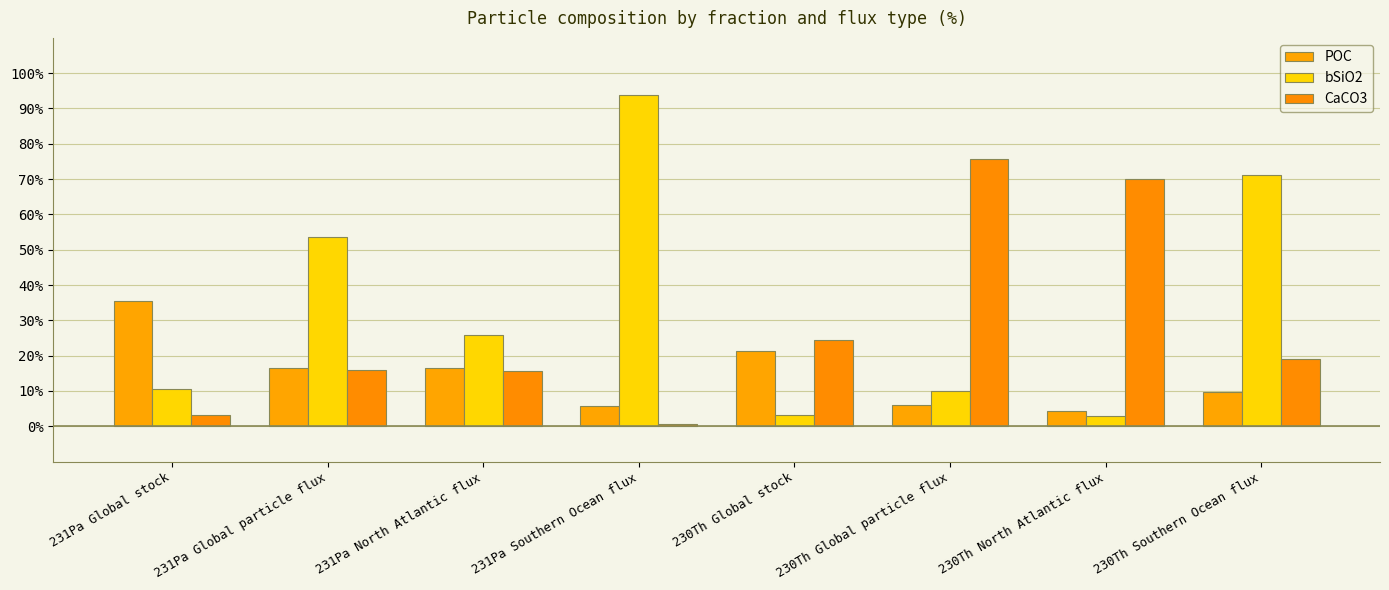

Which series changed the most between 230Th Global particle flux and 230Th Southern Ocean flux?

bSiO2